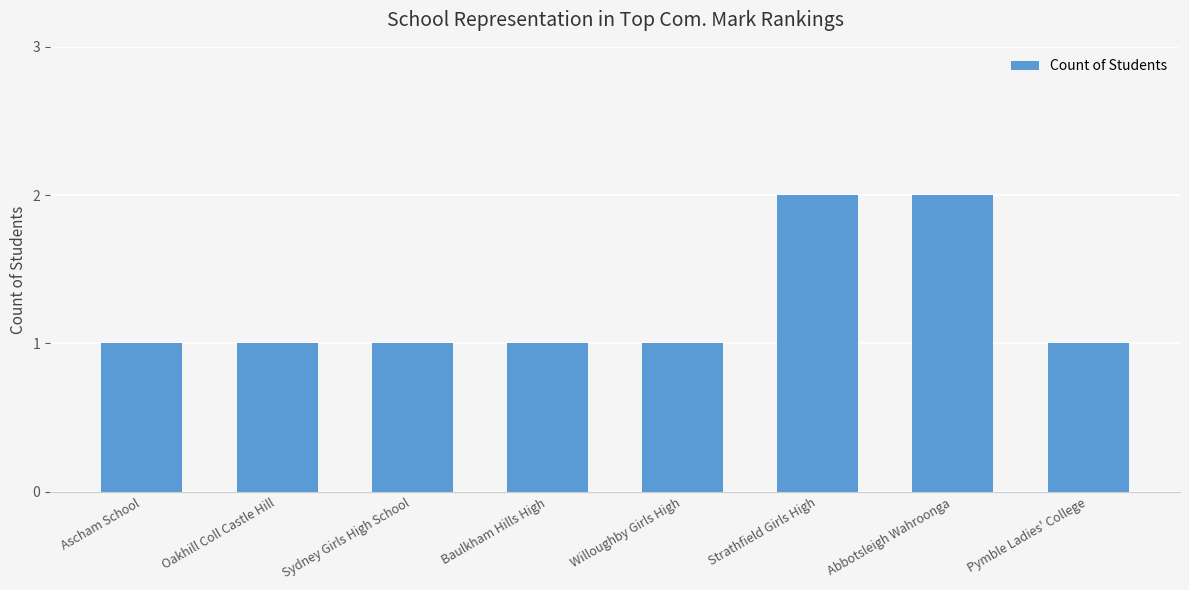

The chart shows a value of 2 at Abbotsleigh Wahroonga. True or false?

True